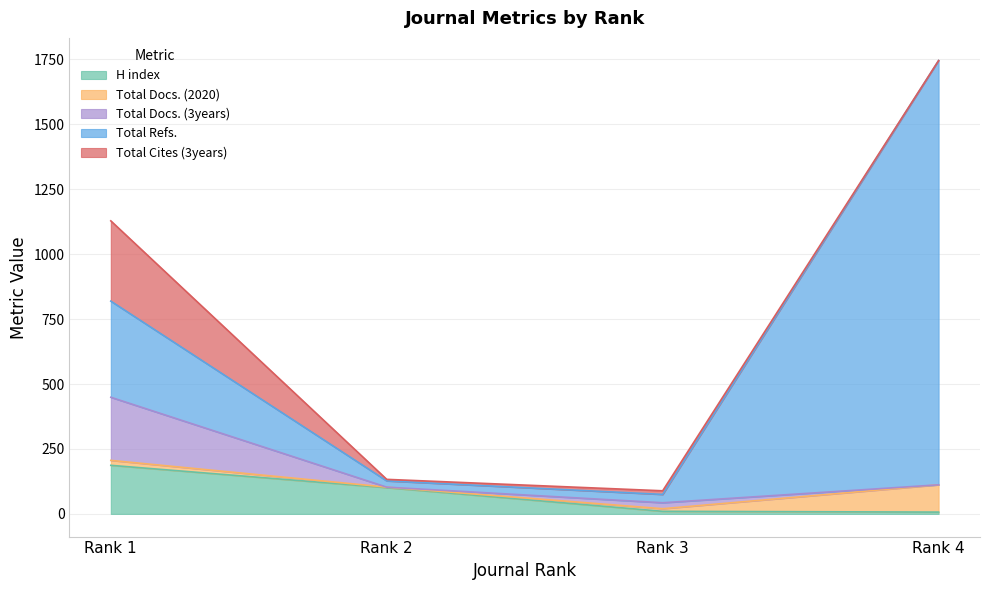

Is it true that Total Refs. equals 1633 at Rank 4?

True